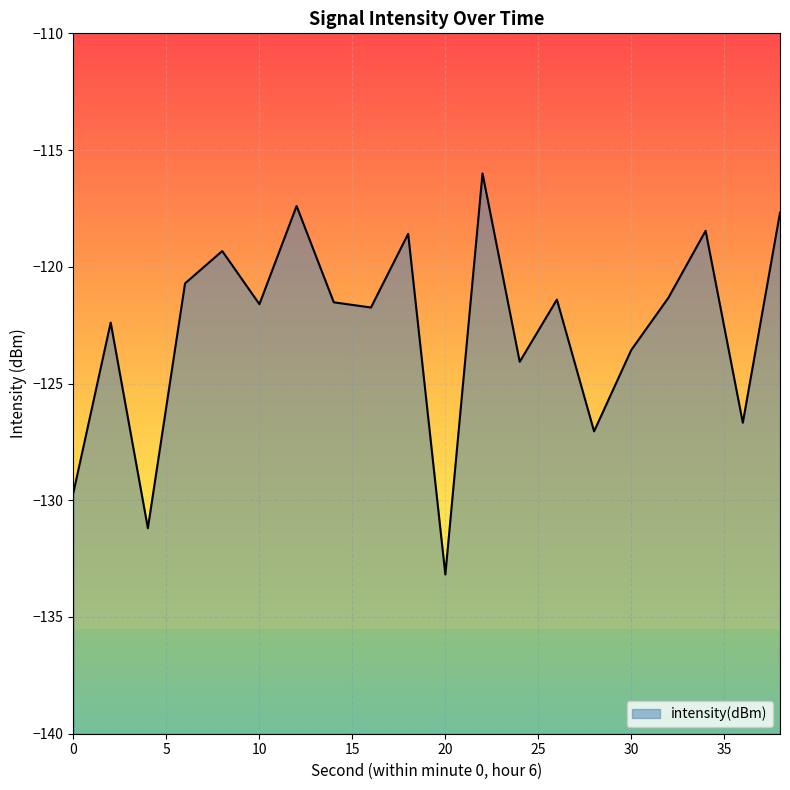

Is it true that the value at 38 is -69.2?

False